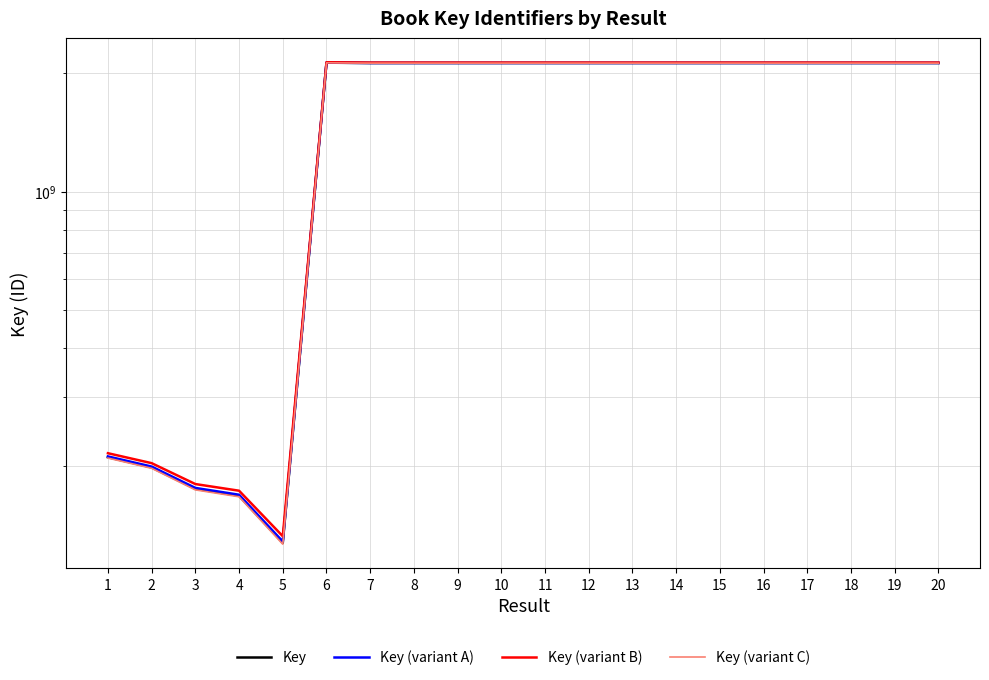

Which has a higher value, 3 or 20?

20